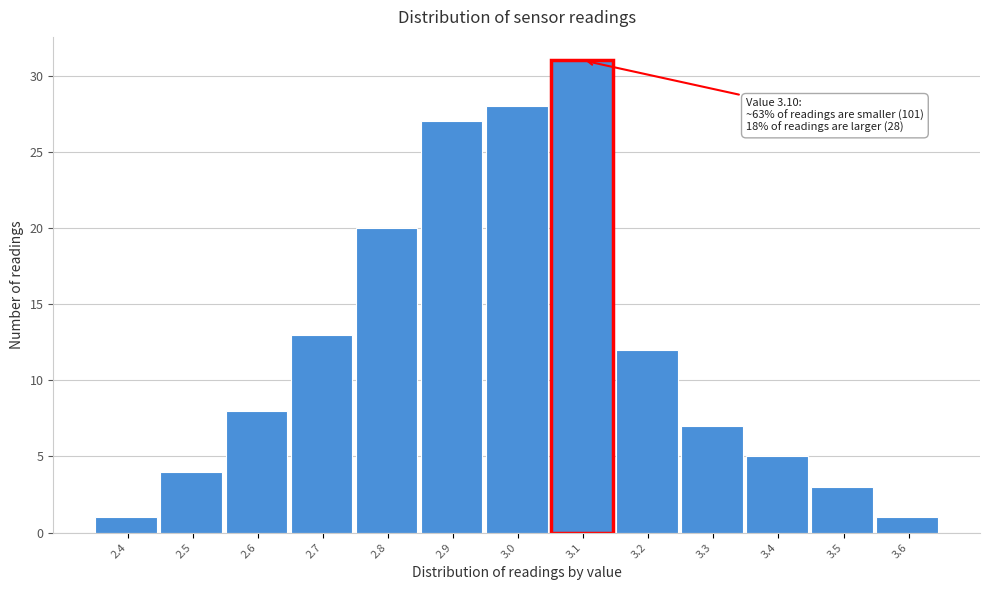

Over which range of the x-axis is the bar tallest?

3.05 to 3.15